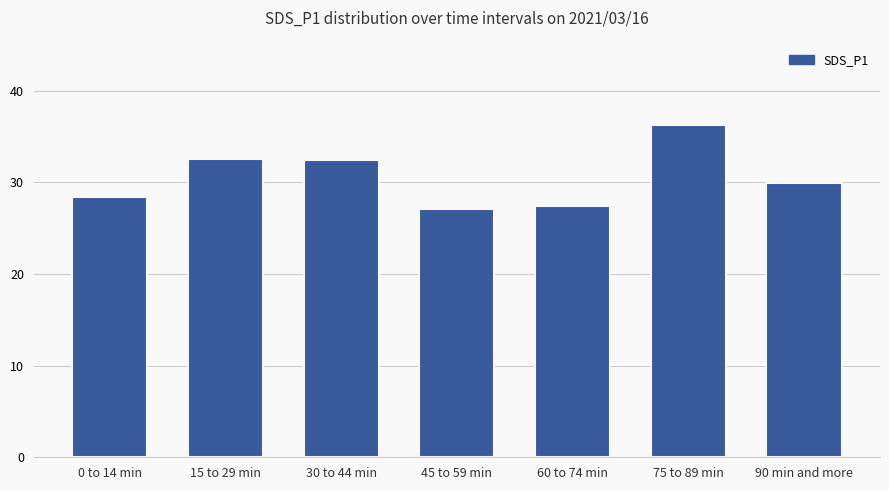

What position from the left is 60 to 74 min?

5